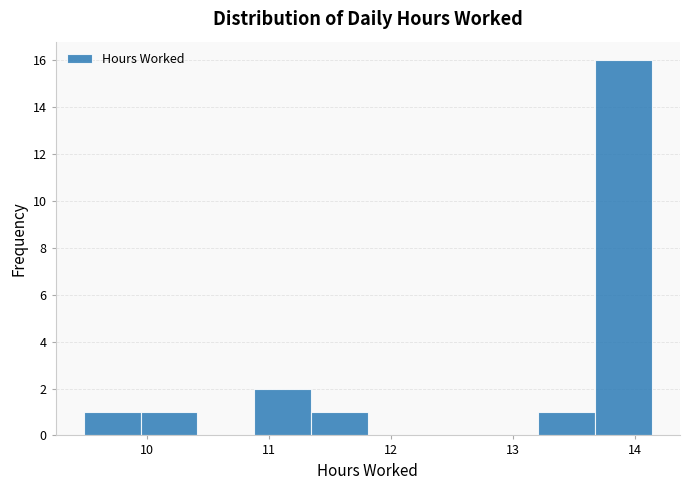

Reading left to right, transcribe this chart: for each bar, give the range it covers on the x-axis and its height. Neither the bar edges nor the heights are printed on the chart, so give them approximately, as read against the axes.

9.5 to 9.9: 1
9.9 to 10.4: 1
10.4 to 10.9: 0
10.9 to 11.3: 2
11.3 to 11.8: 1
11.8 to 12.3: 0
12.3 to 12.7: 0
12.7 to 13.2: 0
13.2 to 13.7: 1
13.7 to 14.1: 16